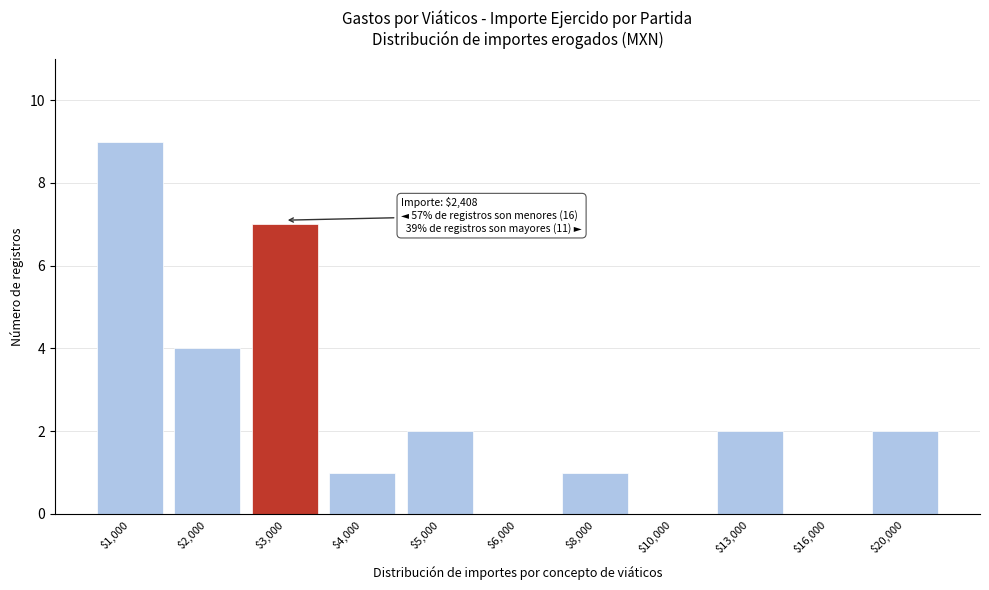

What is the sum of all values?

28